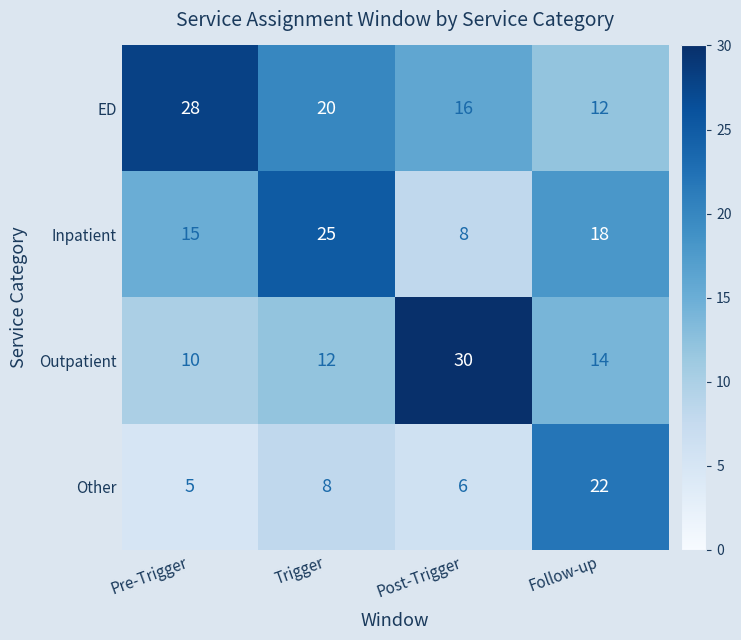

At how many categories does at least one series exceed 5?

4